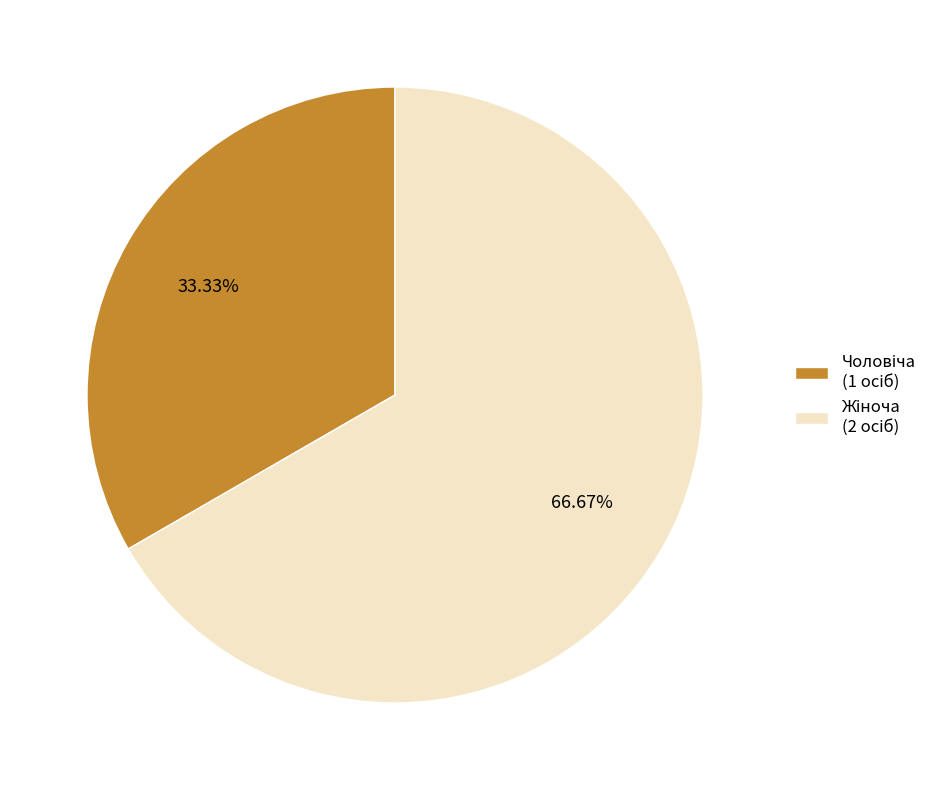

Does any single category account for the majority?

Yes